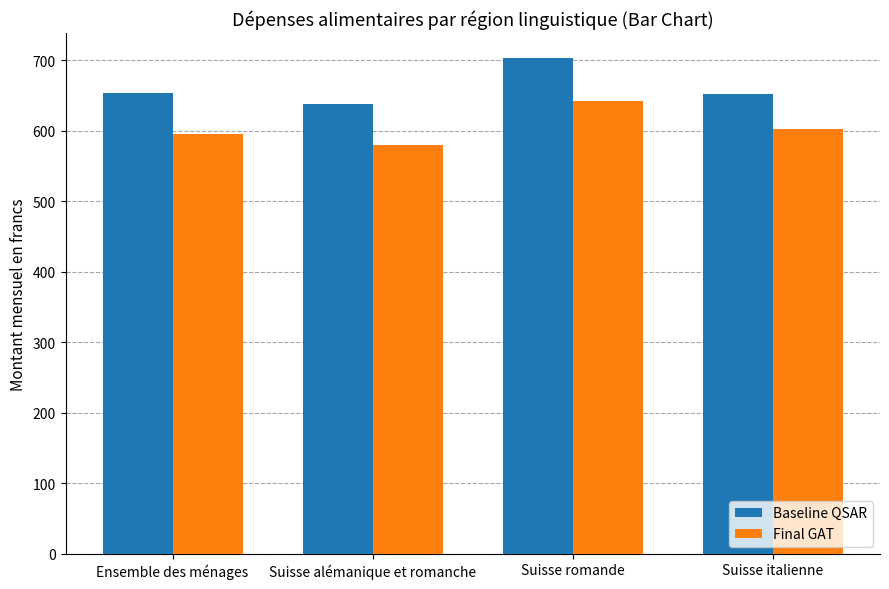

Which series has the widest spread of values?

Baseline QSAR